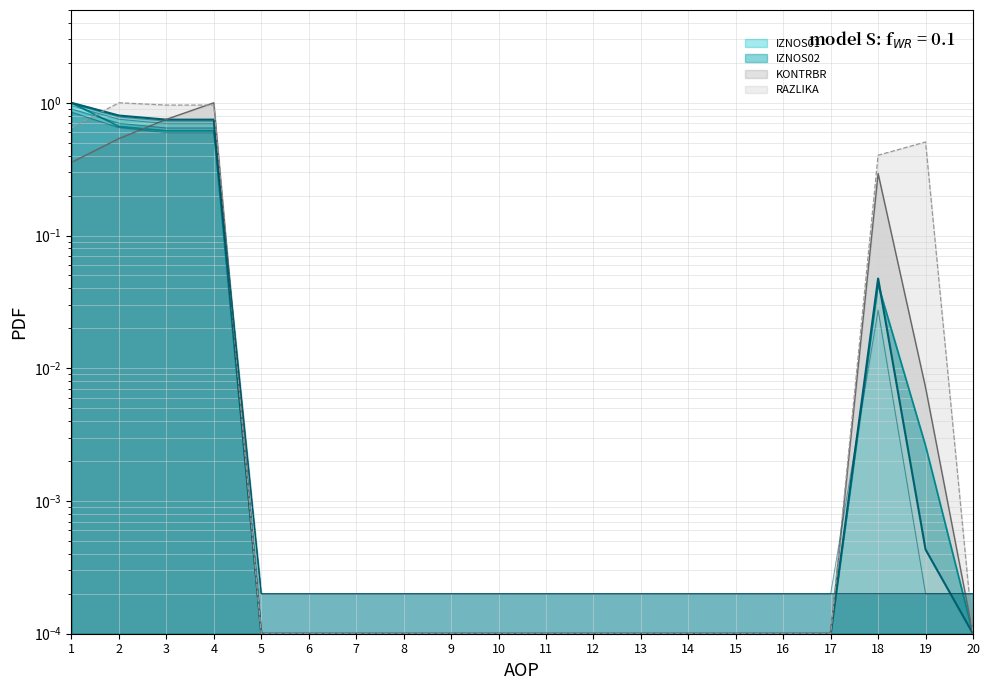

What is the value of the IZNOS02_layer2 point at the 2nd from the left?

0.7